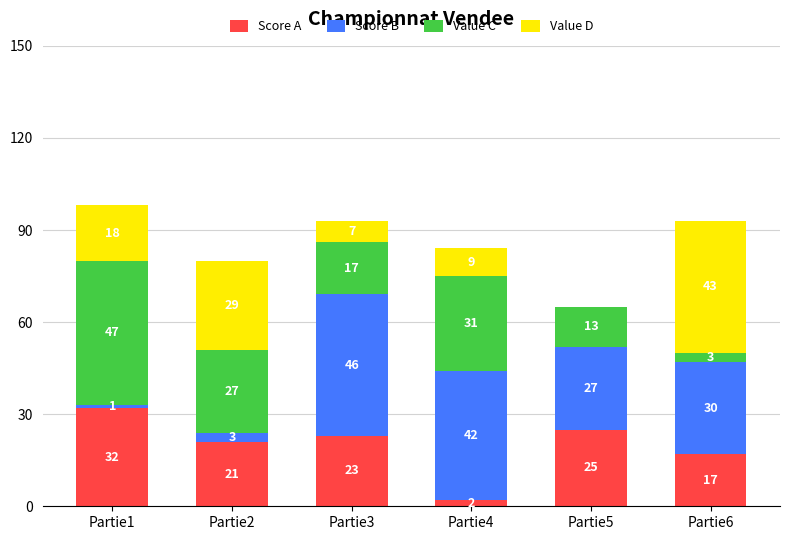

What is the difference between the Score A values at Partie2 and Partie3?

2